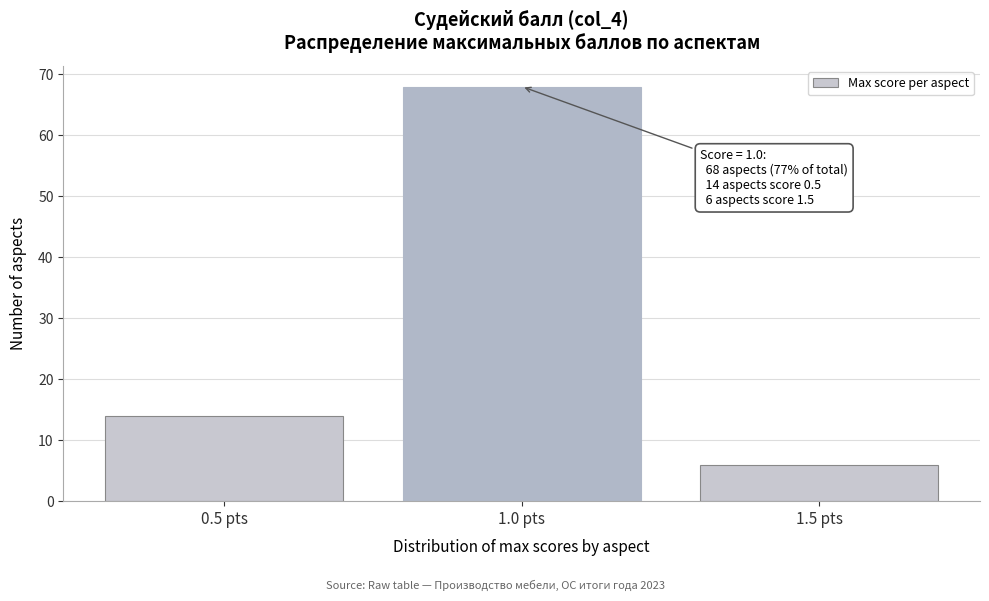

Reading right to left, what are all the values shown in this chart?

1.5 pts=6	1.0 pts=68	0.5 pts=14